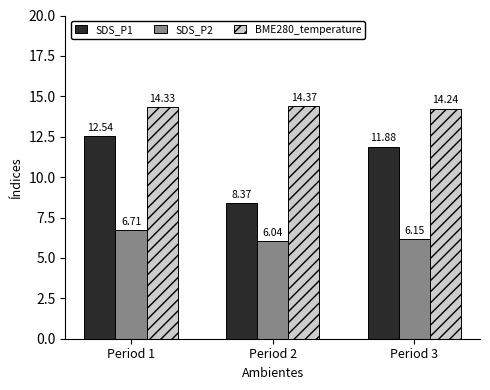

Rank the series by their maximum value, from lowest to highest.

SDS_P2, SDS_P1, BME280_temperature